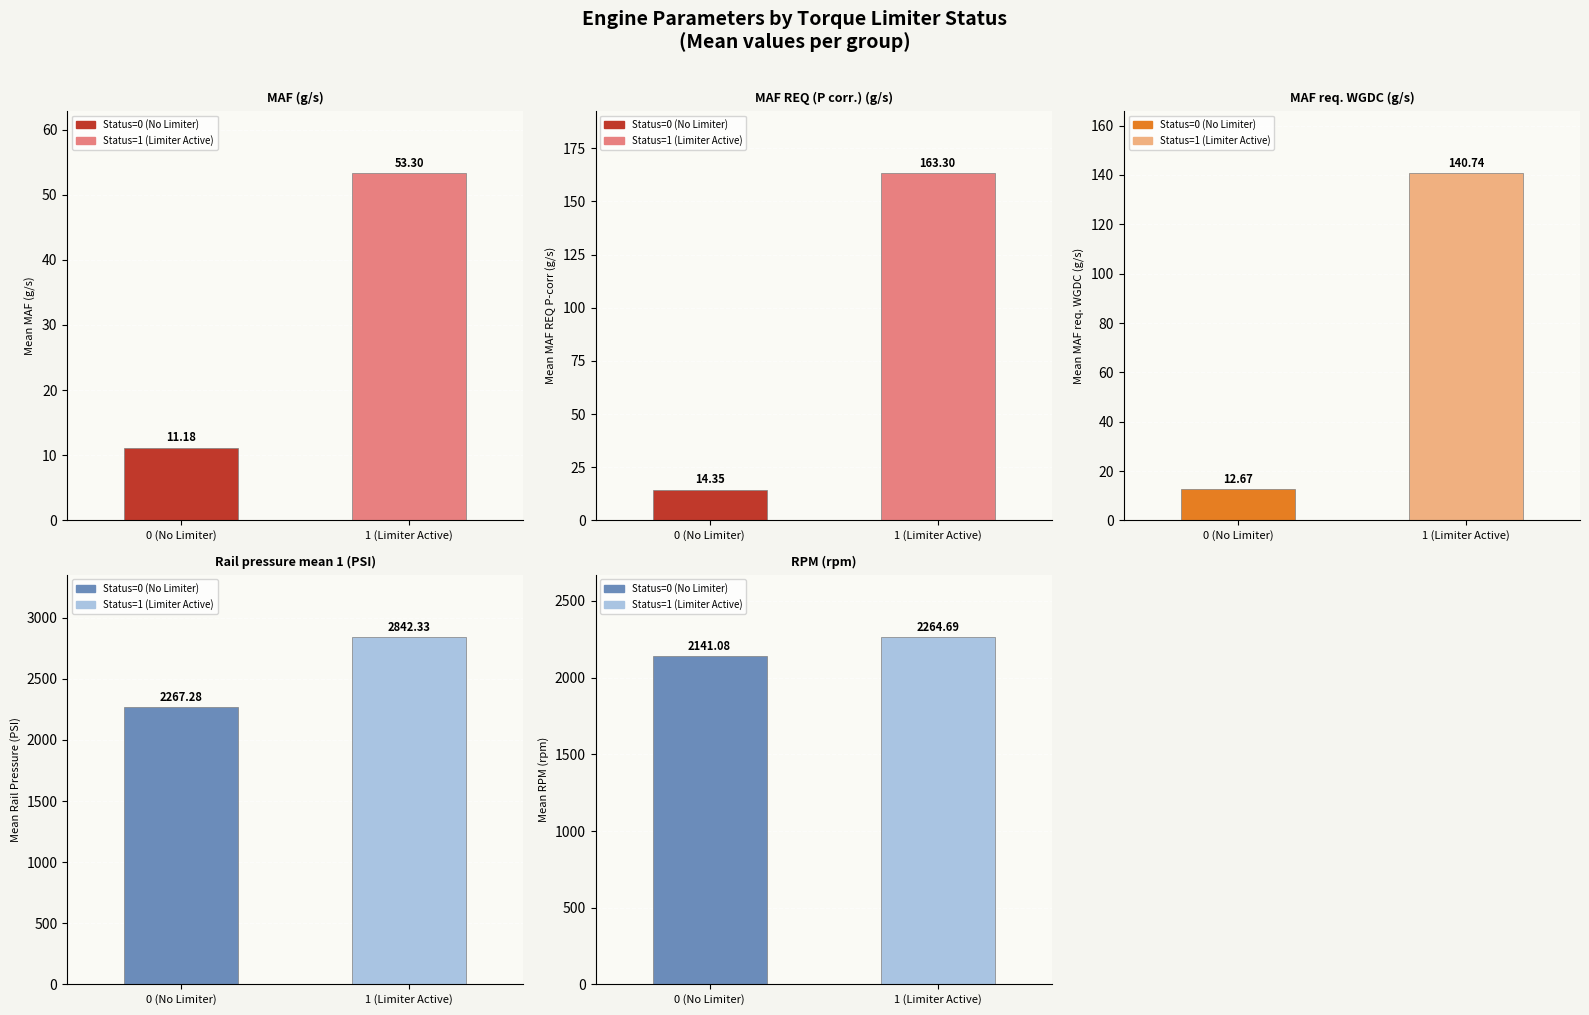

Count the number of data series in this chart.

5